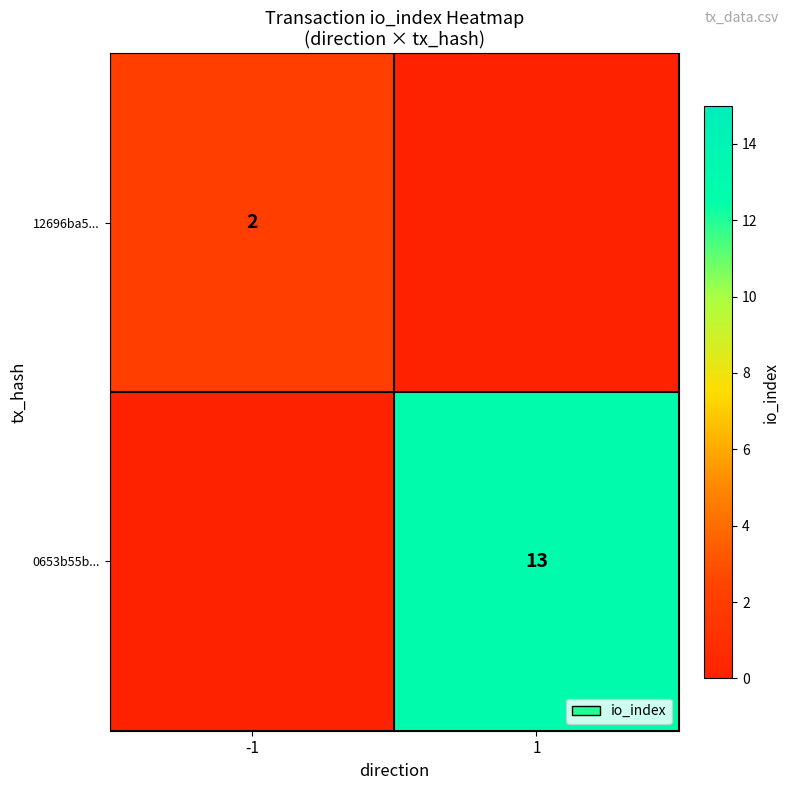

The value of 0653b55b... at 1 is 13. True or false?

True